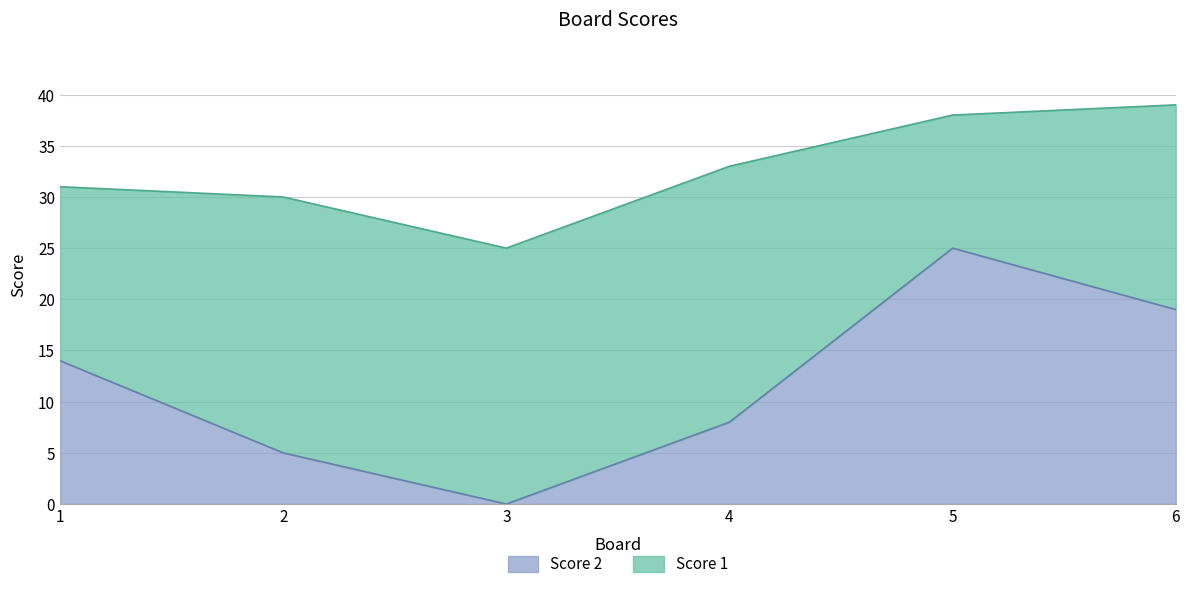

How many lines are shown in the chart?

2